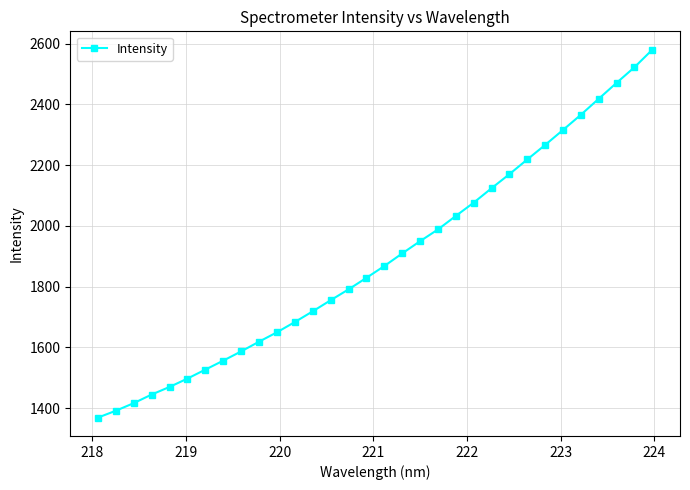

True or false: the data has more than 2 interior local peaks.

False